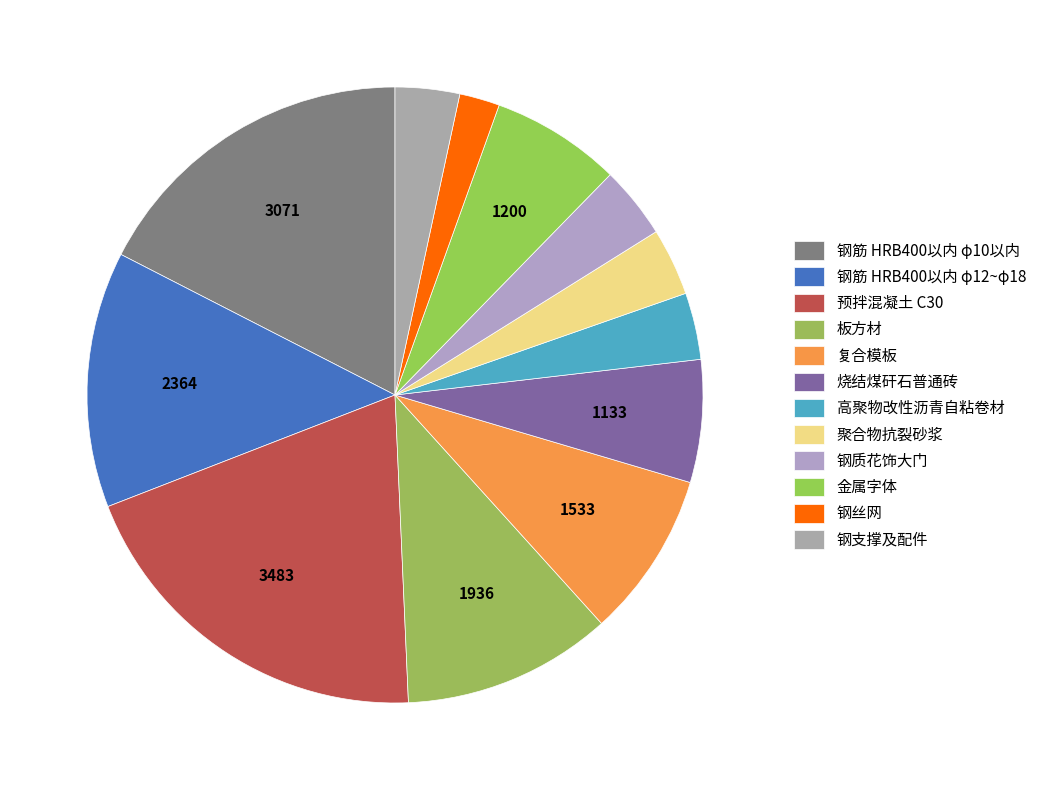

How many segments does this pie chart have?

12